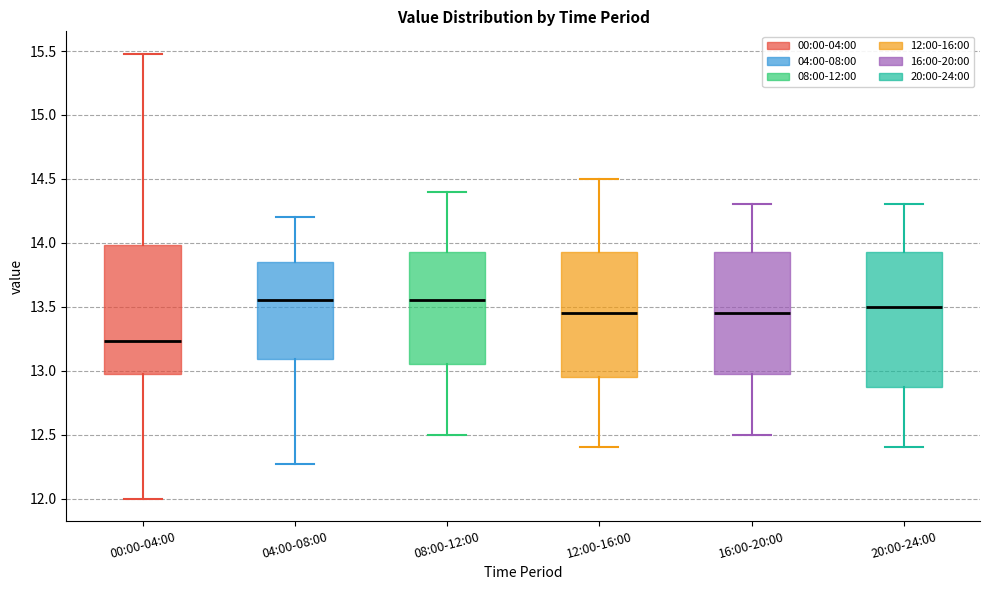

Reading left to right, transcribe this box plot: for each box, give where its median line is, the range the box spans, and where its two whiskers end, as read against the y-axis. The values are not printed on the chart, so give them approximately, as read against the axis.

00:00-04:00: median 13.25, box 13.00 to 14.00, whiskers 12.00 to 15.50
04:00-08:00: median 13.55, box 13.10 to 13.85, whiskers 12.25 to 14.20
08:00-12:00: median 13.55, box 13.05 to 13.95, whiskers 12.50 to 14.40
12:00-16:00: median 13.45, box 12.95 to 13.95, whiskers 12.40 to 14.50
16:00-20:00: median 13.45, box 13.00 to 13.95, whiskers 12.50 to 14.30
20:00-24:00: median 13.50, box 12.90 to 13.95, whiskers 12.40 to 14.30